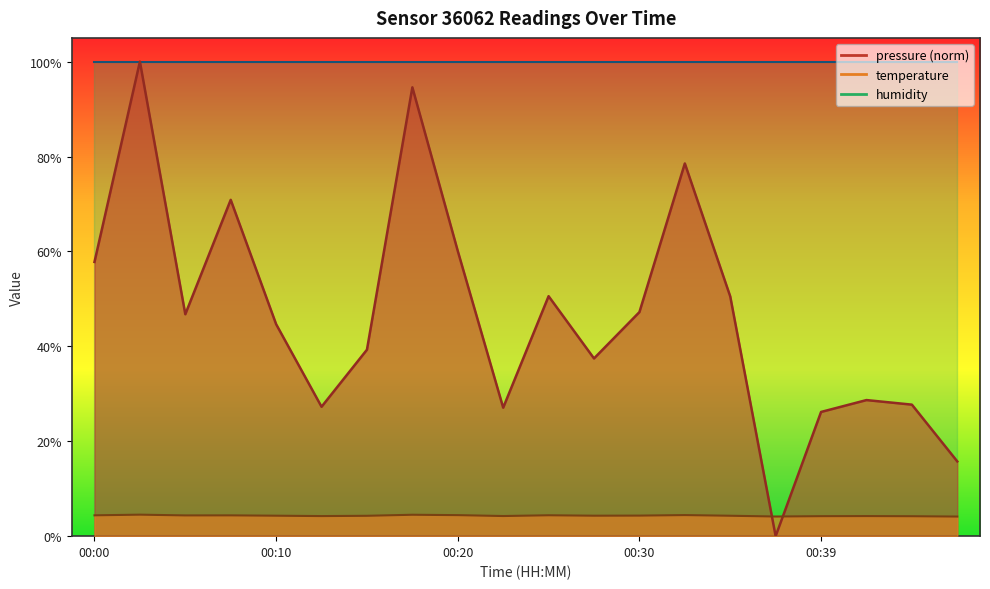

List the series in order of their peak value, lowest first.

temperature, pressure